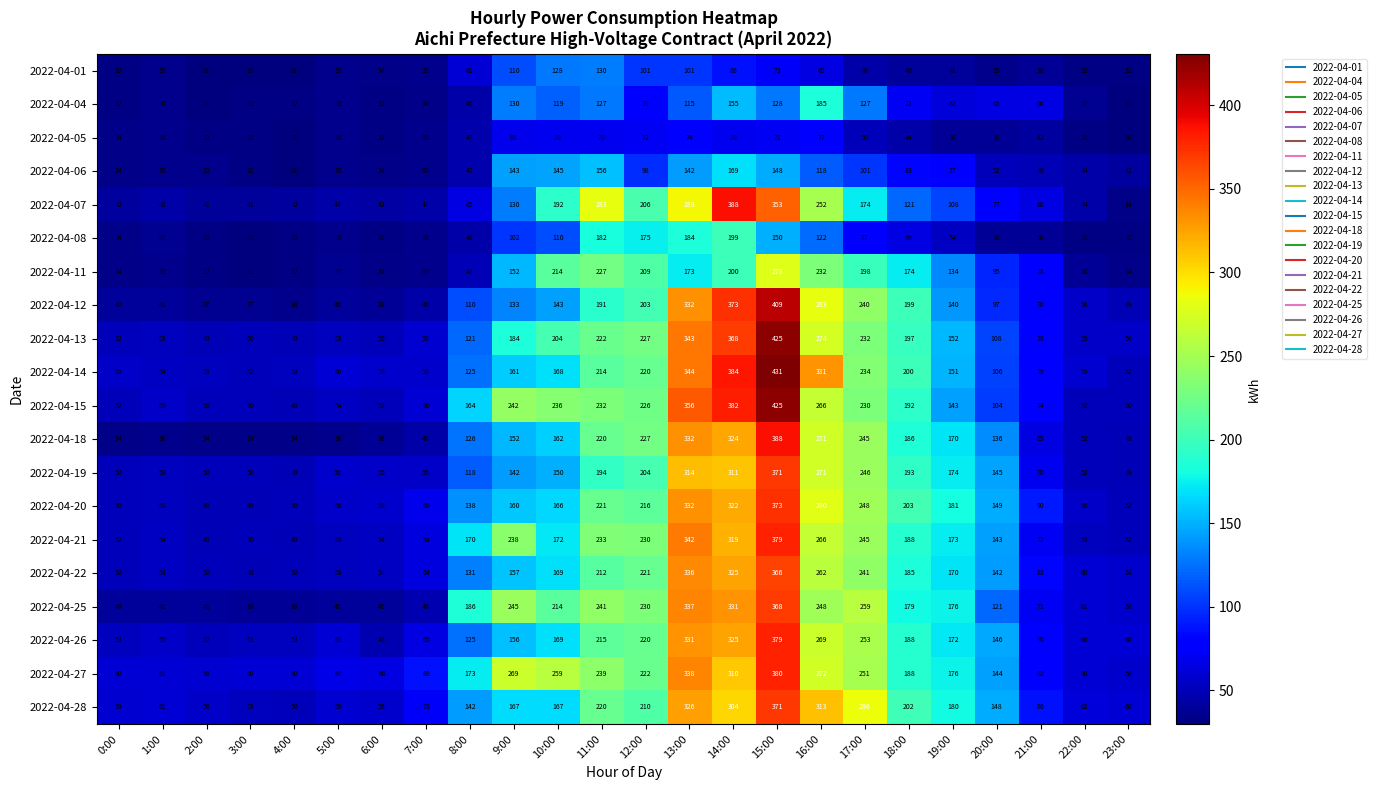

Which category has the lowest value in the 2022-04-12 series?

4:00